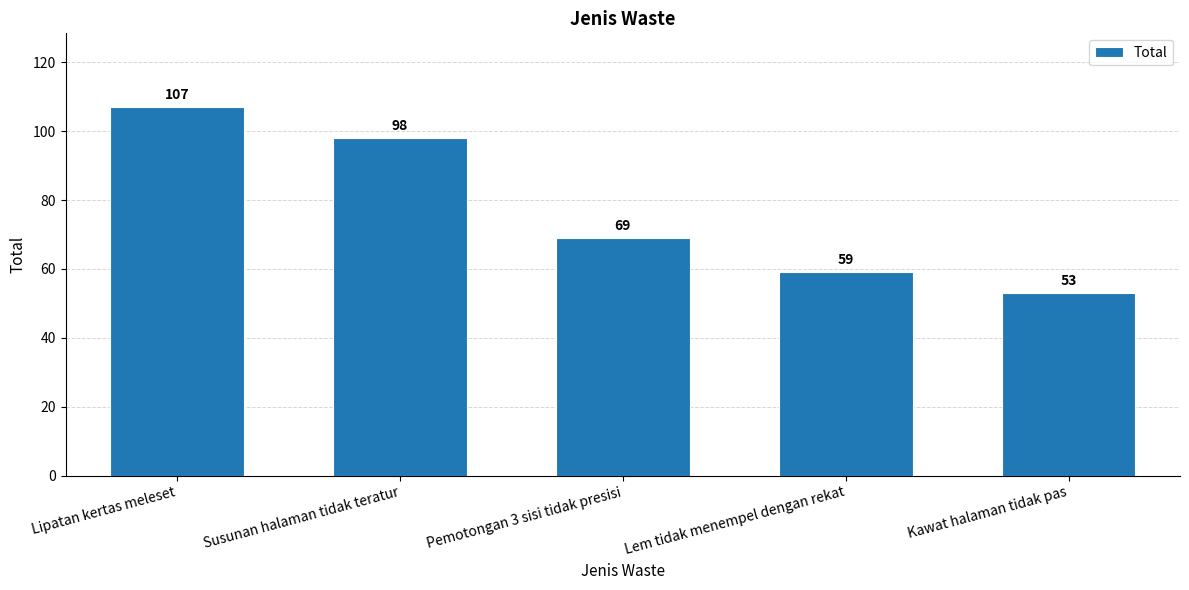

What position from the left is Pemotongan 3 sisi tidak presisi?

3